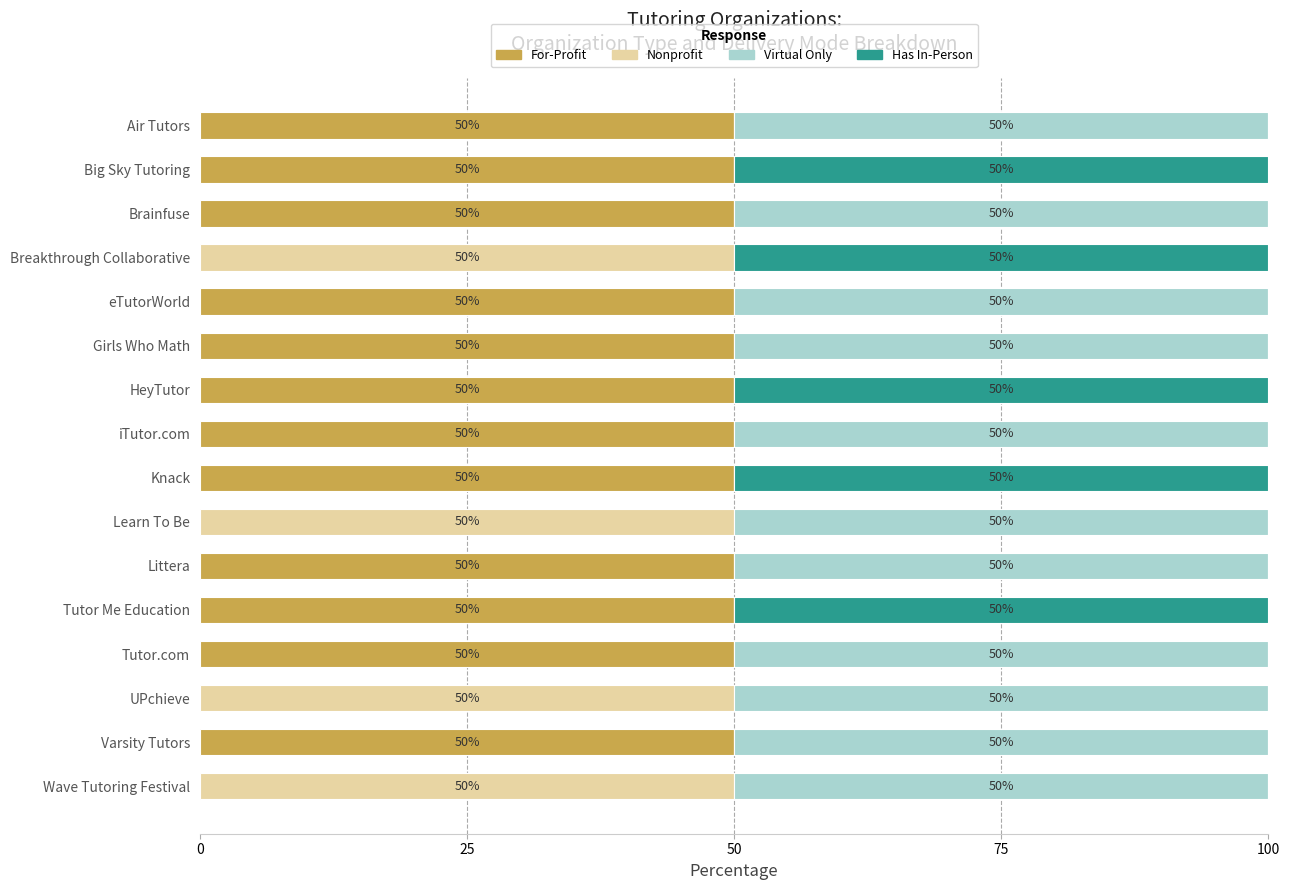

What is the maximum value for For-Profit?

50